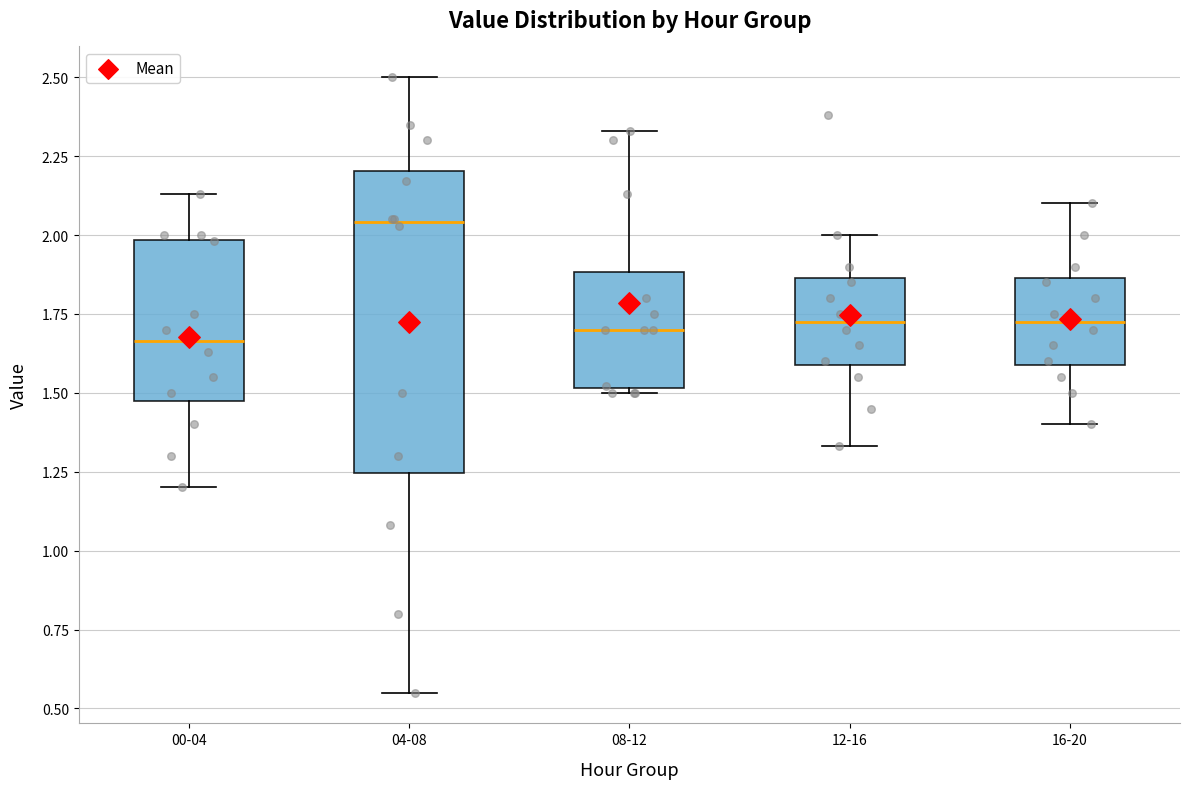

Where does the median line of the box for 12-16 sit on the y-axis? The values are not printed on the chart, so give them approximately, as read against the axis.

1.75